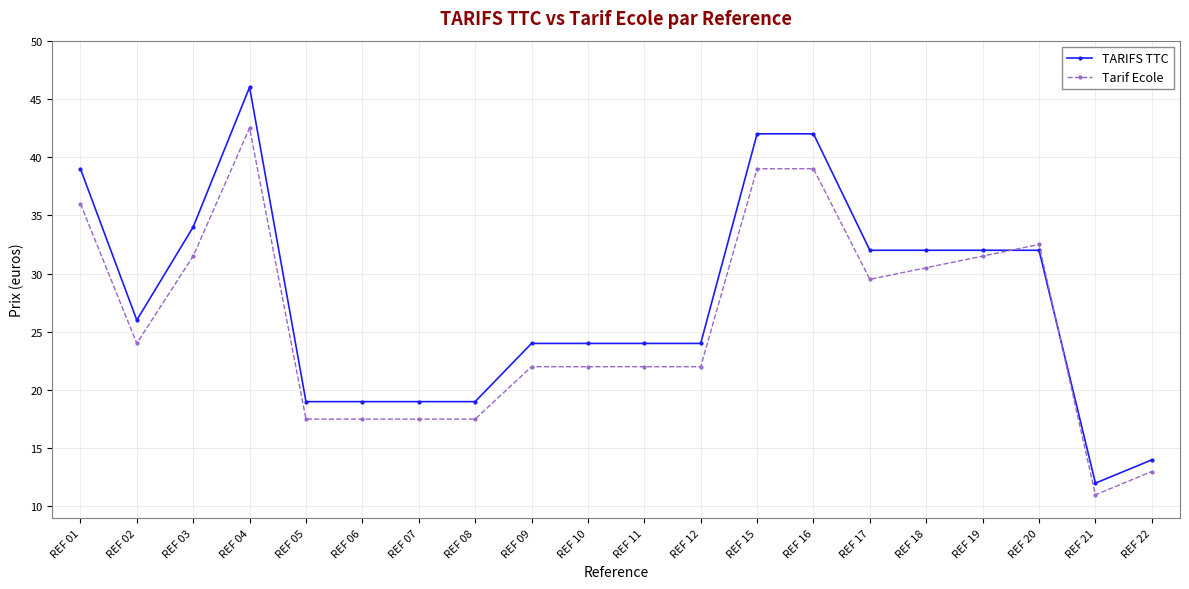

What are all the series names shown in the legend?

TARIFS TTC, Tarif Ecole